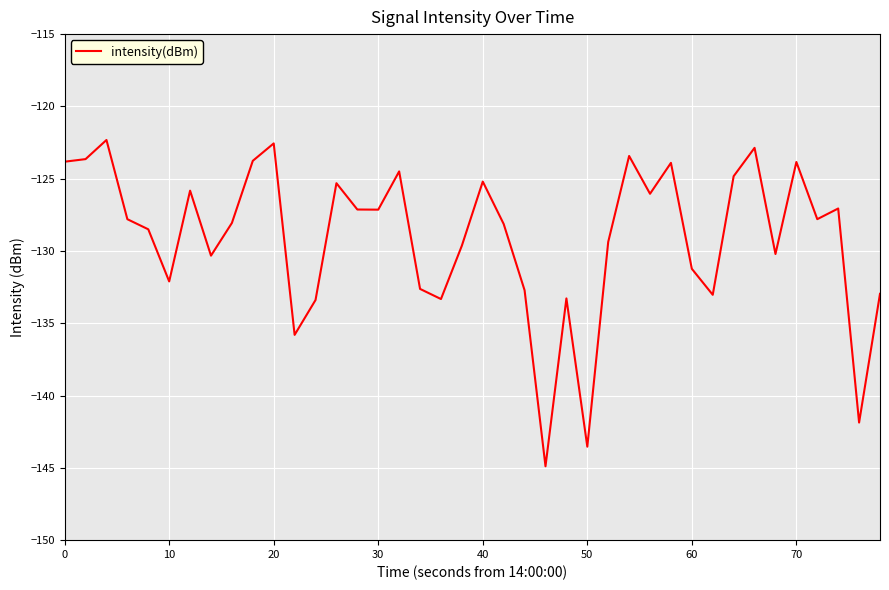

What is the minimum value shown in the chart?

-144.9